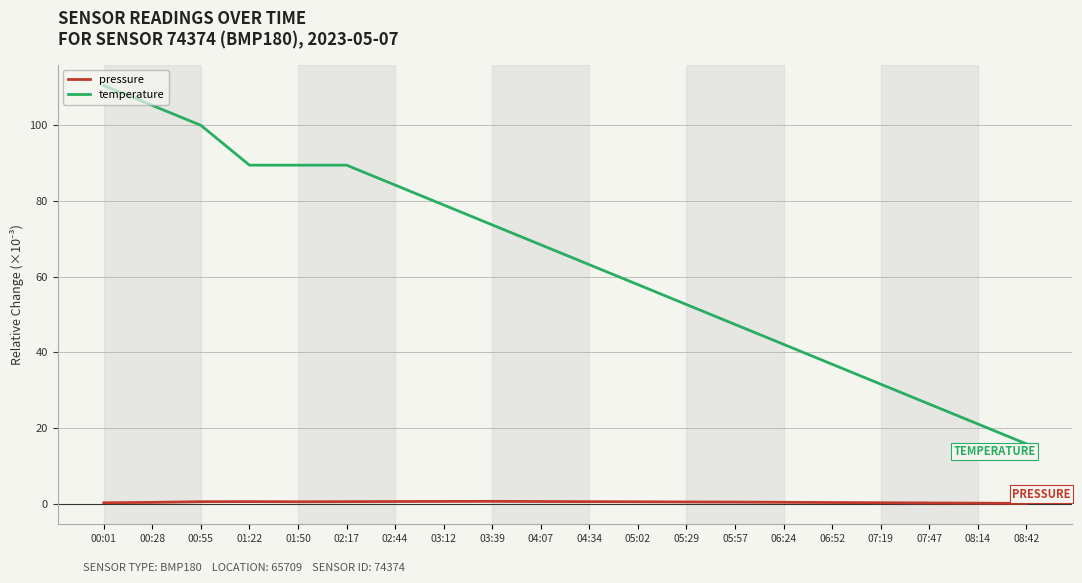

Which series has the largest total across all categories?

temperature